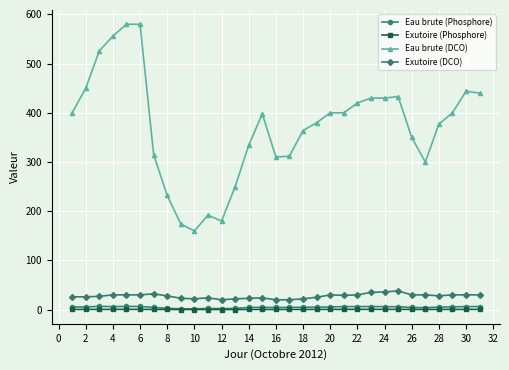

What is the minimum value for Exutoire (DCO)?

20.0